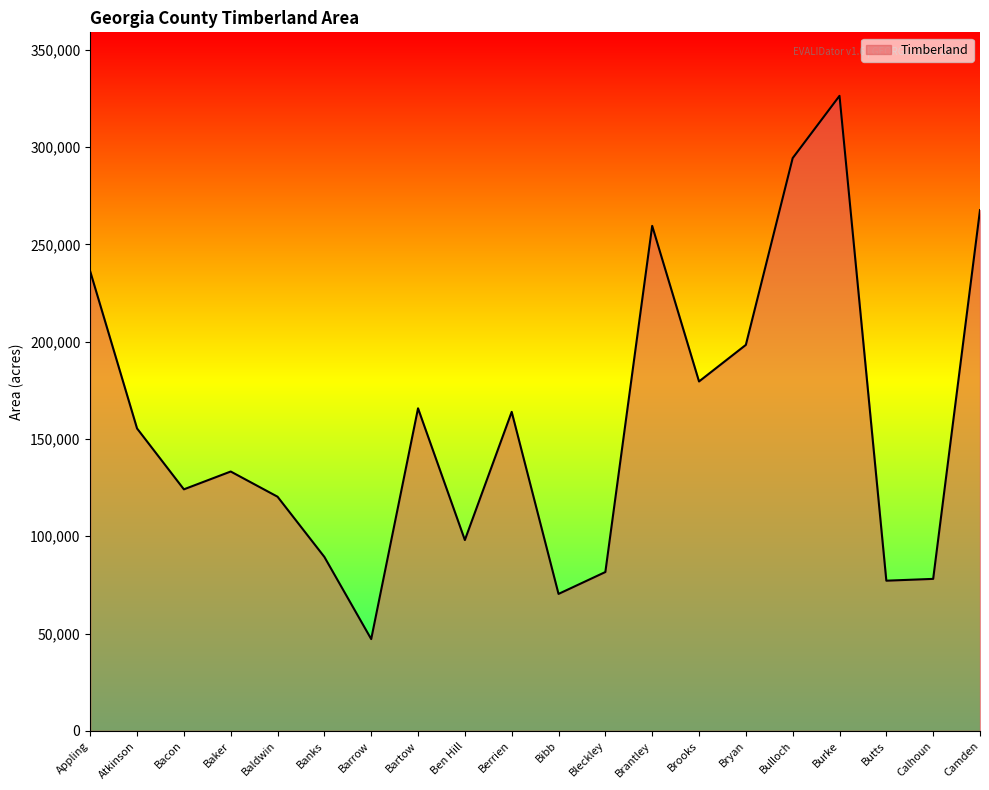

Where is the first local minimum?

Bacon